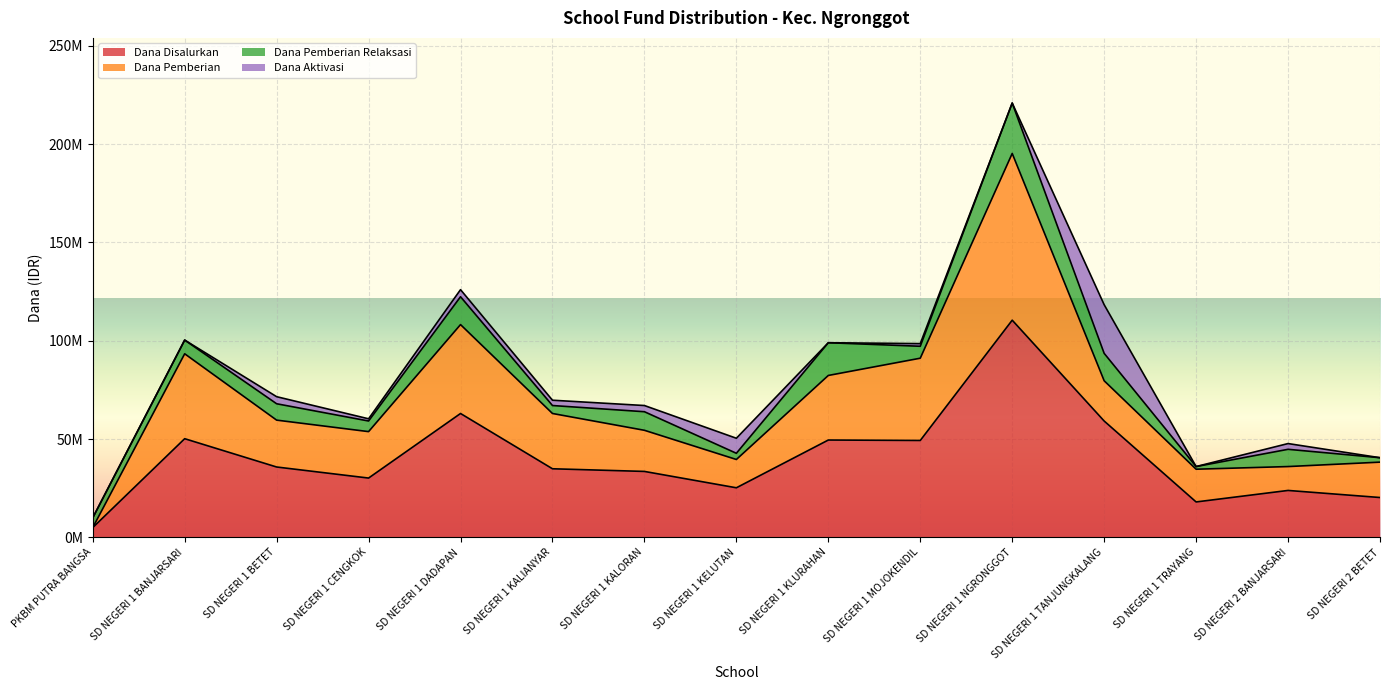

How many interior local peaks does the Siswa Disalurkan series have?

5